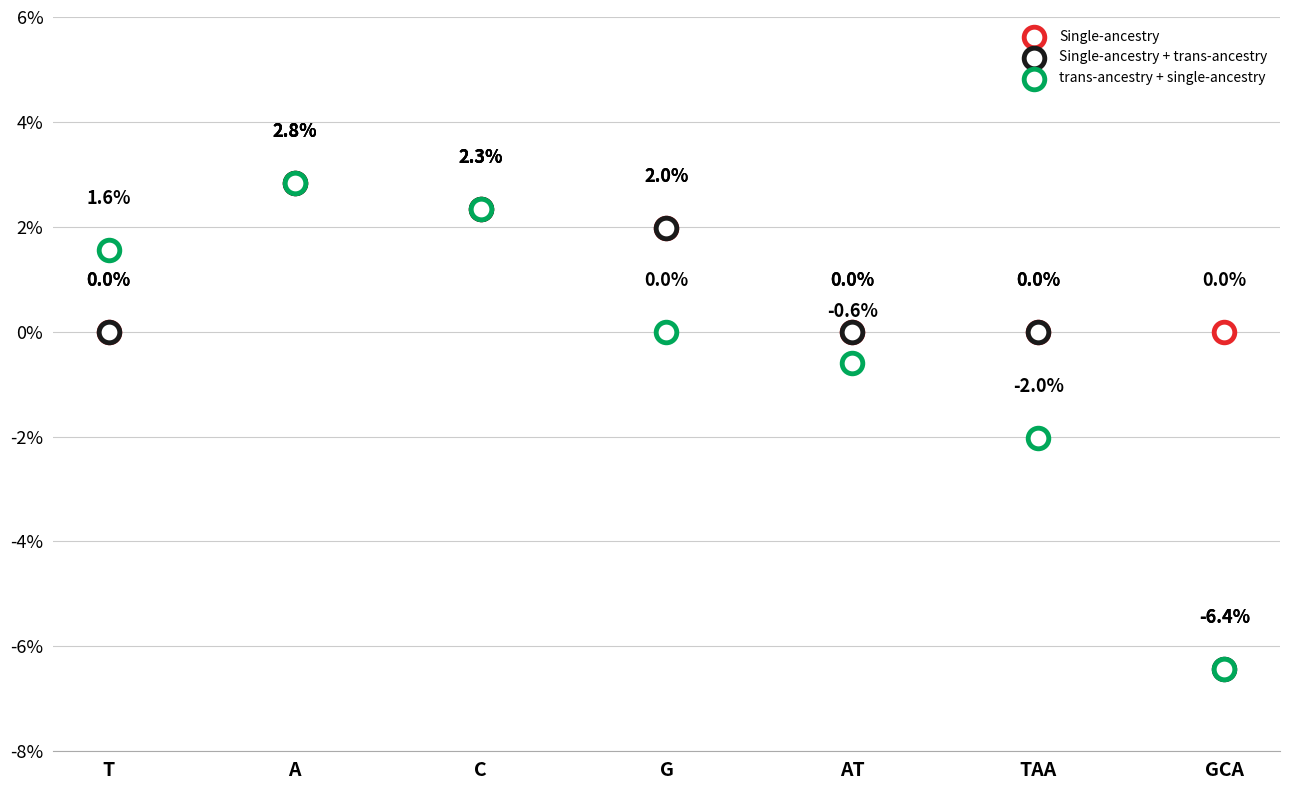

Which series has the widest spread of Y values?

Single-ancestry + trans-ancestry